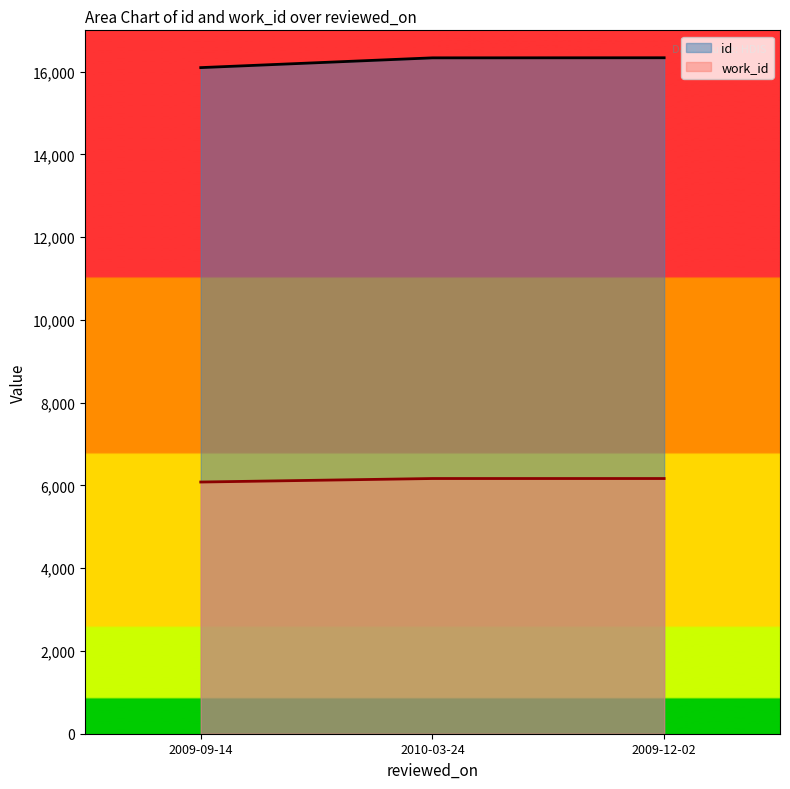

Is it true that work_id equals 6168 at 2010-03-24?

True